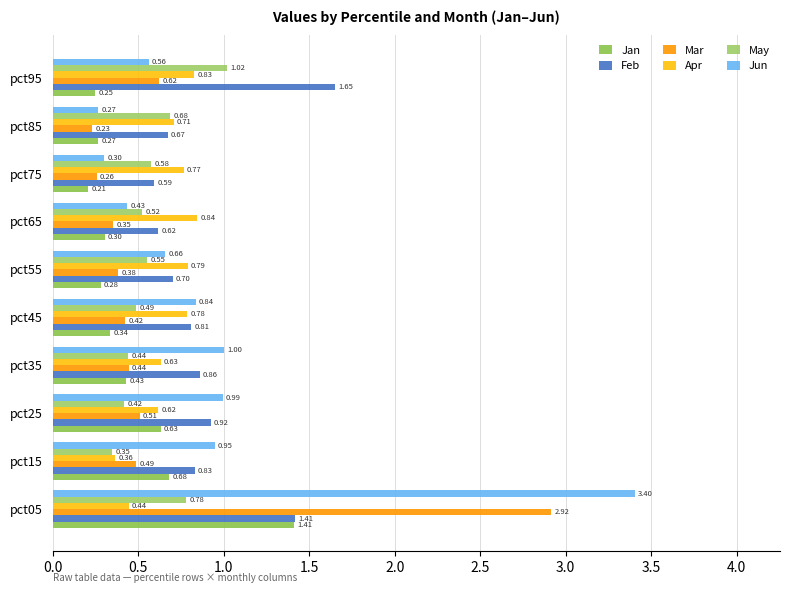

How many categories are shown in the chart?

10